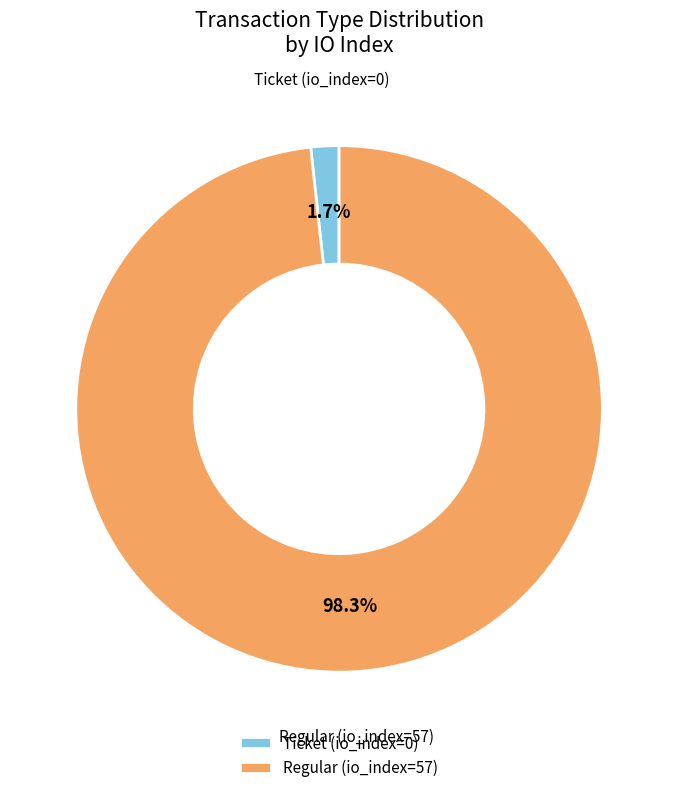

To the nearest percent, what is the average slice percentage?

50%